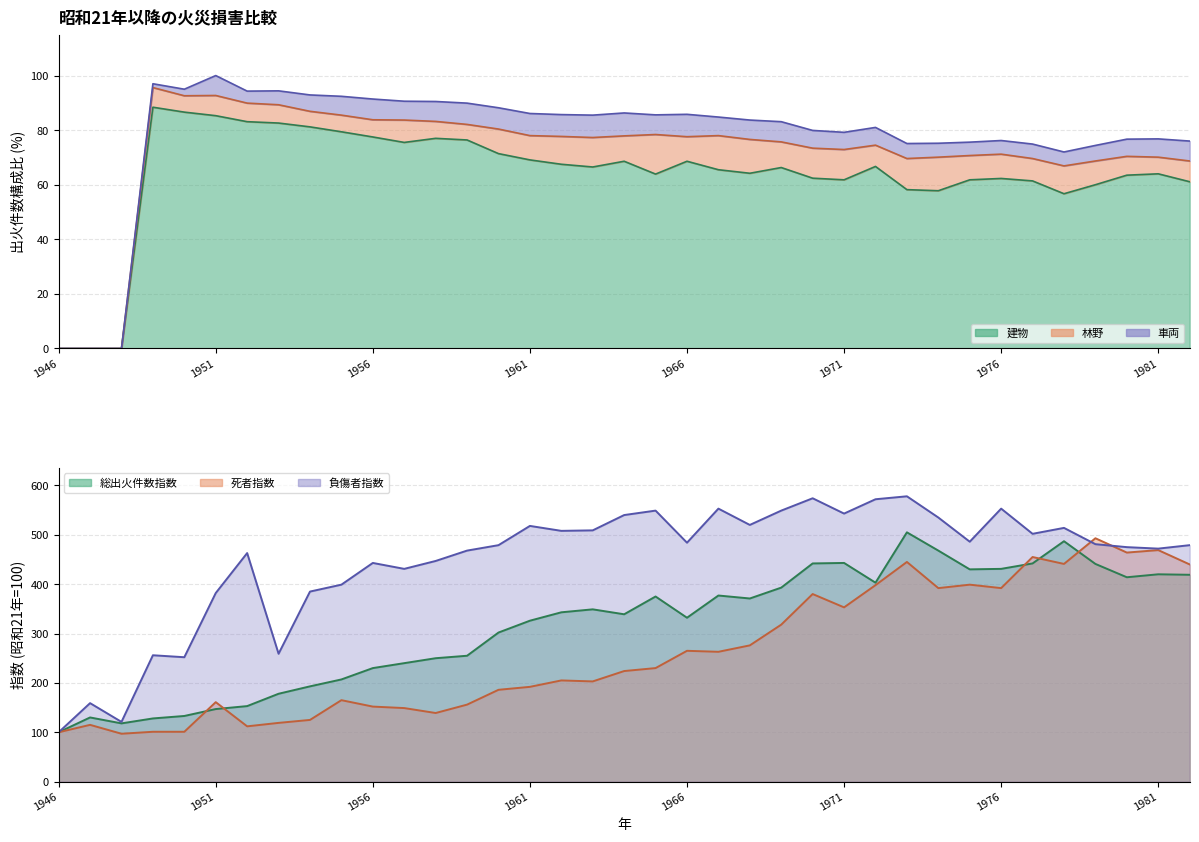

What is the approximate value of 死者指数 at 1972?

398.0